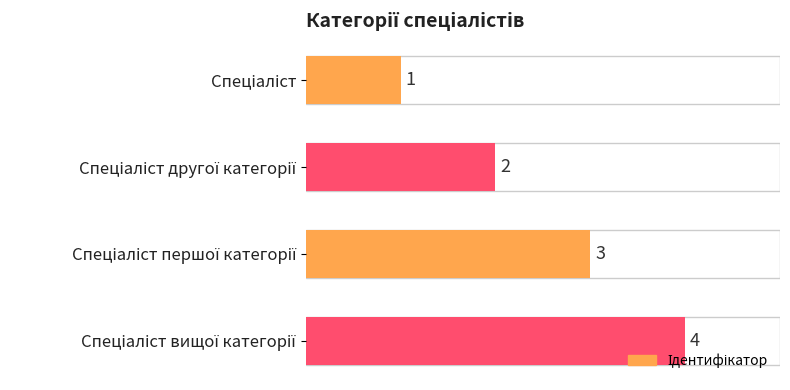

What is the difference between the maximum and minimum values?

3